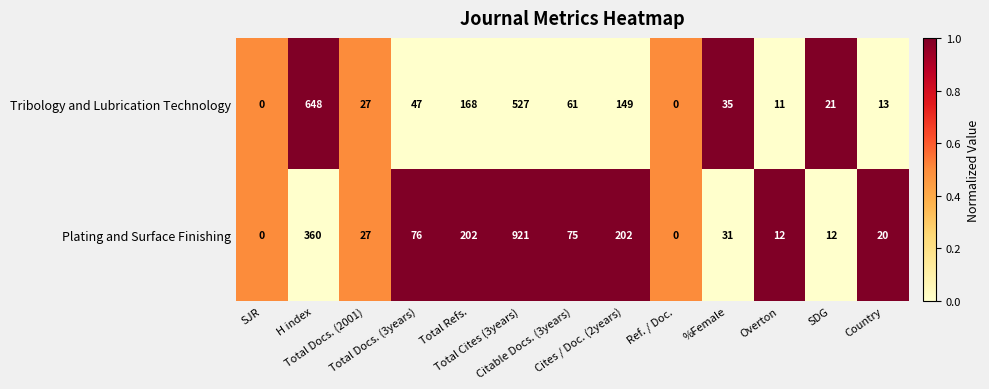

Which series has the widest spread of values?

Plating and Surface Finishing